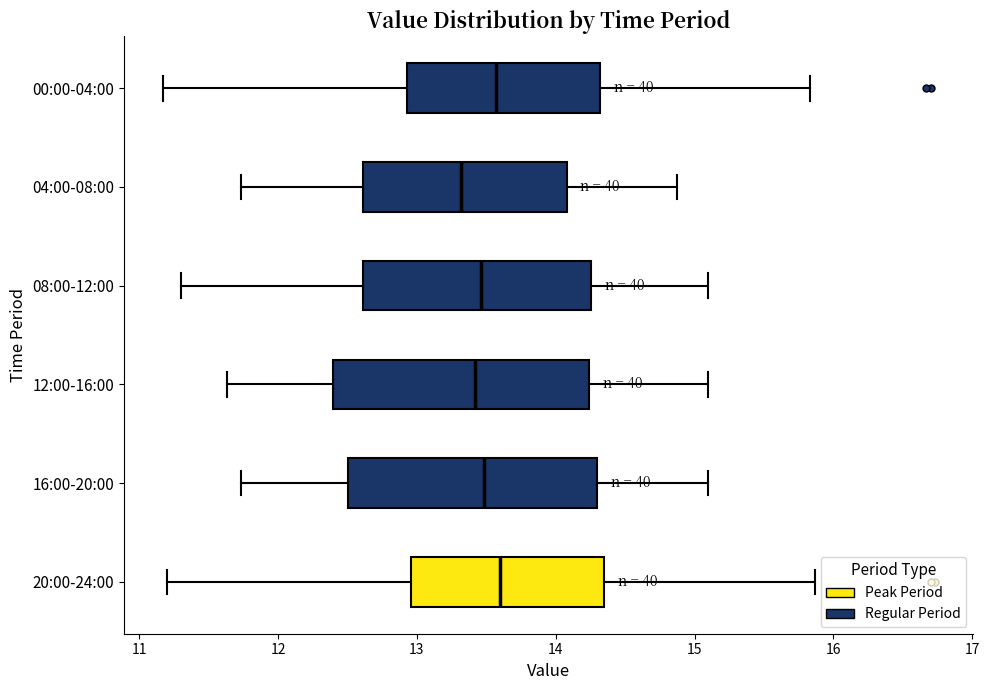

Where does the left whisker of the box for 12:00-16:00 end on the x-axis? The values are not printed on the chart, so give them approximately, as read against the axis.

11.6